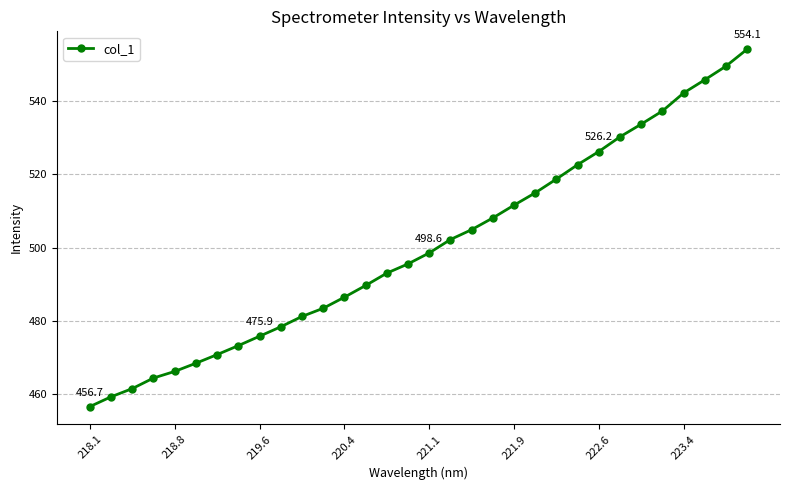

How many lines are shown in the chart?

1